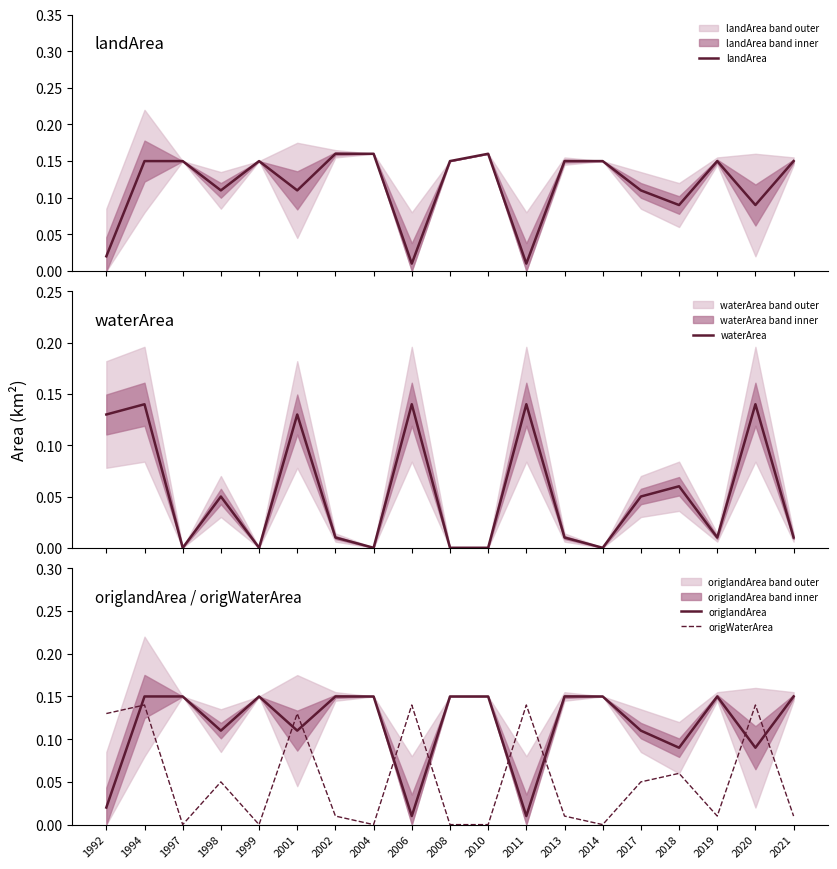

The origlandArea series shows 0.0 at 2006. True or false?

False